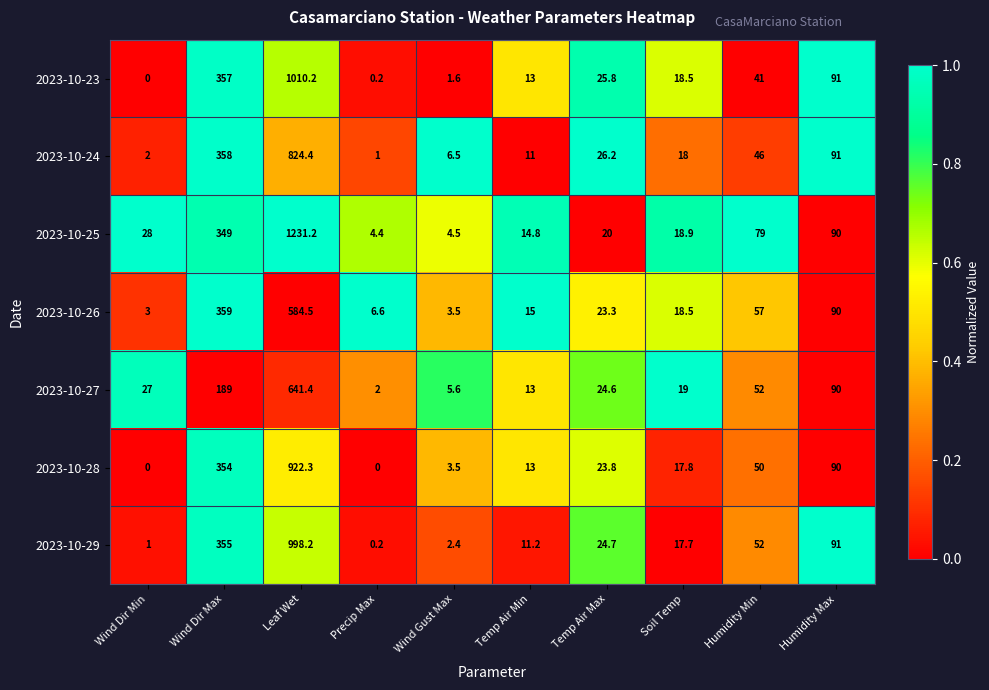

List the series in order of their peak value, highest first.

2023-10-25, 2023-10-23, 2023-10-29, 2023-10-28, 2023-10-24, 2023-10-27, 2023-10-26